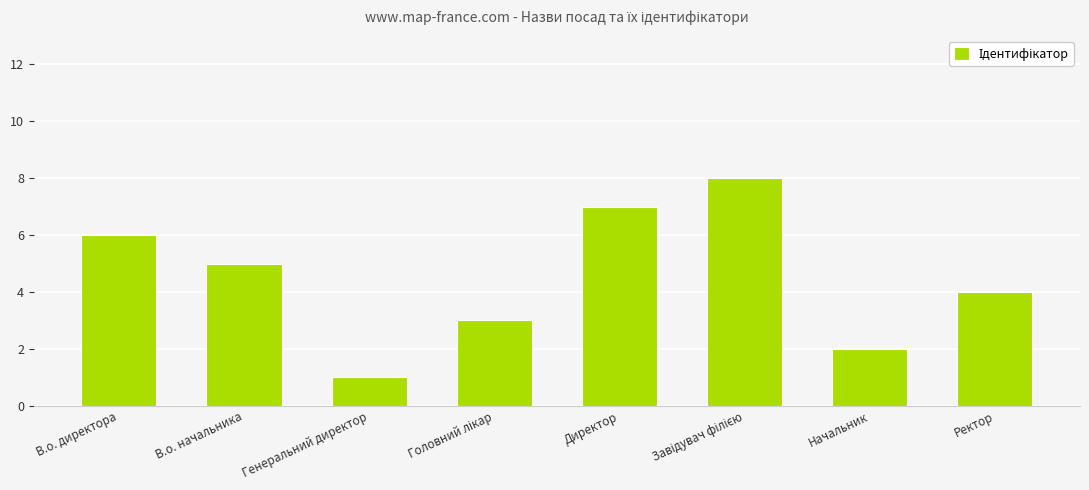

How many series are shown in this chart?

1